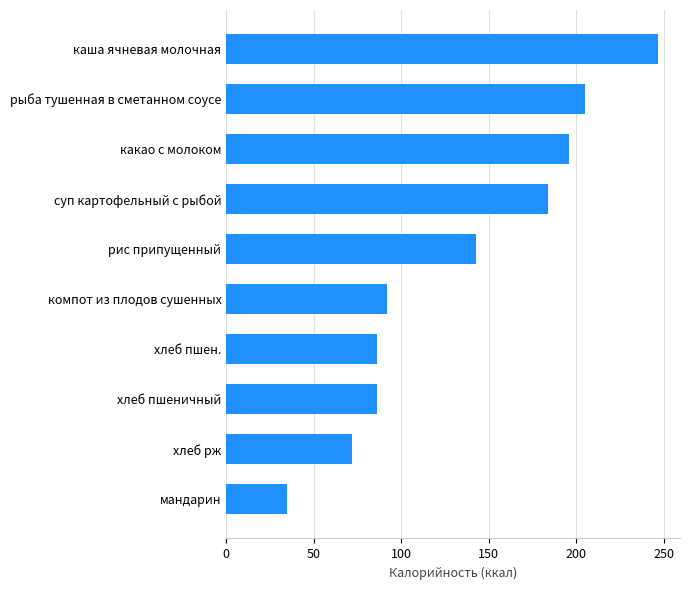

Between хлеб пшеничный and рыба тушенная в сметанном соусе, which is larger?

рыба тушенная в сметанном соусе